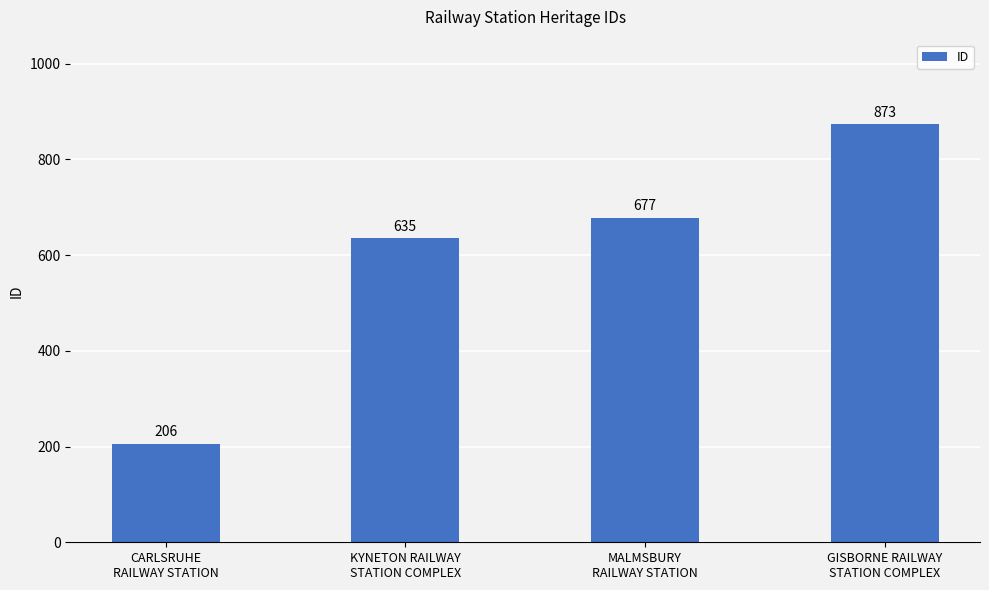

The value at MALMSBURY
RAILWAY STATION is 677. True or false?

True